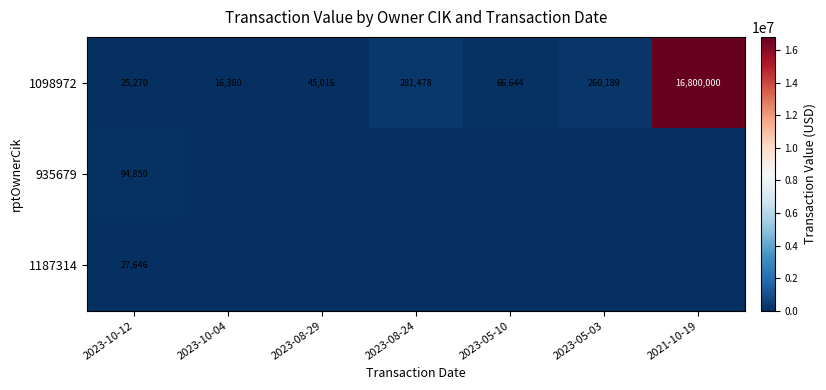

What is the lowest value of the 1098972 series?

16380